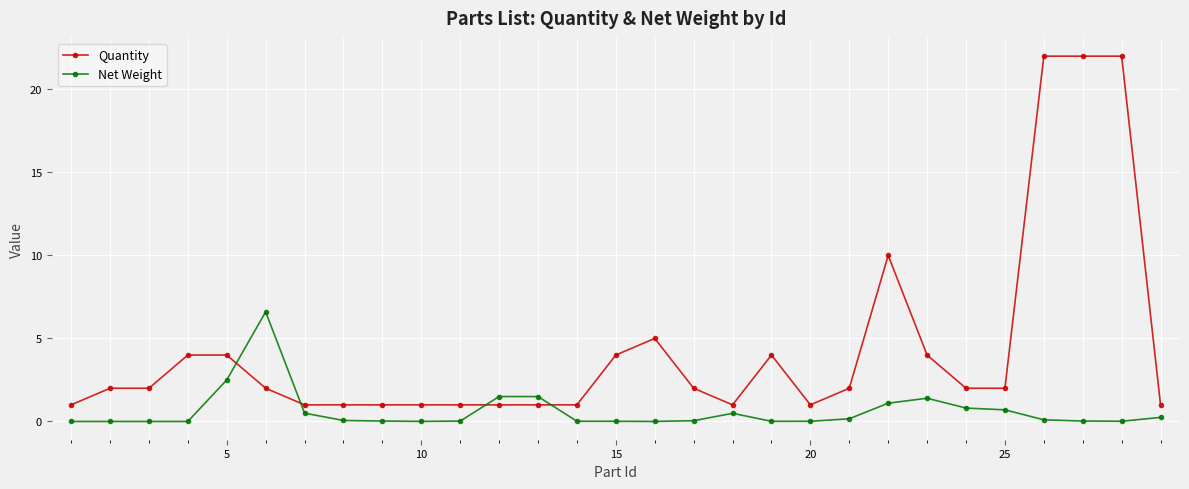

Rank the series by their maximum value, from highest to lowest.

Quantity, Net Weight